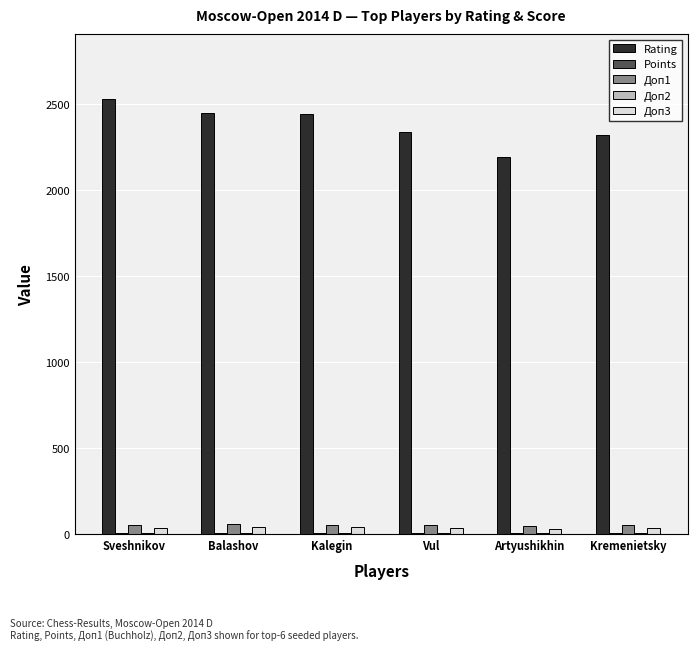

Which category has the highest value across all series?

Sveshnikov